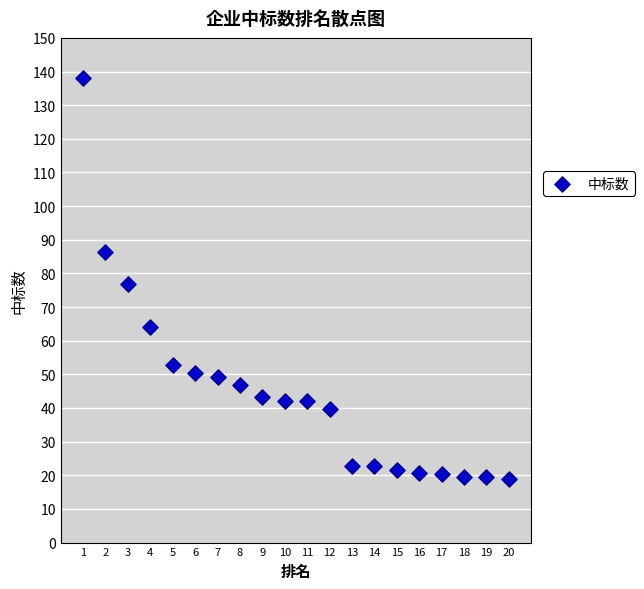

What is the range of Y values (max minus min)?

119.0